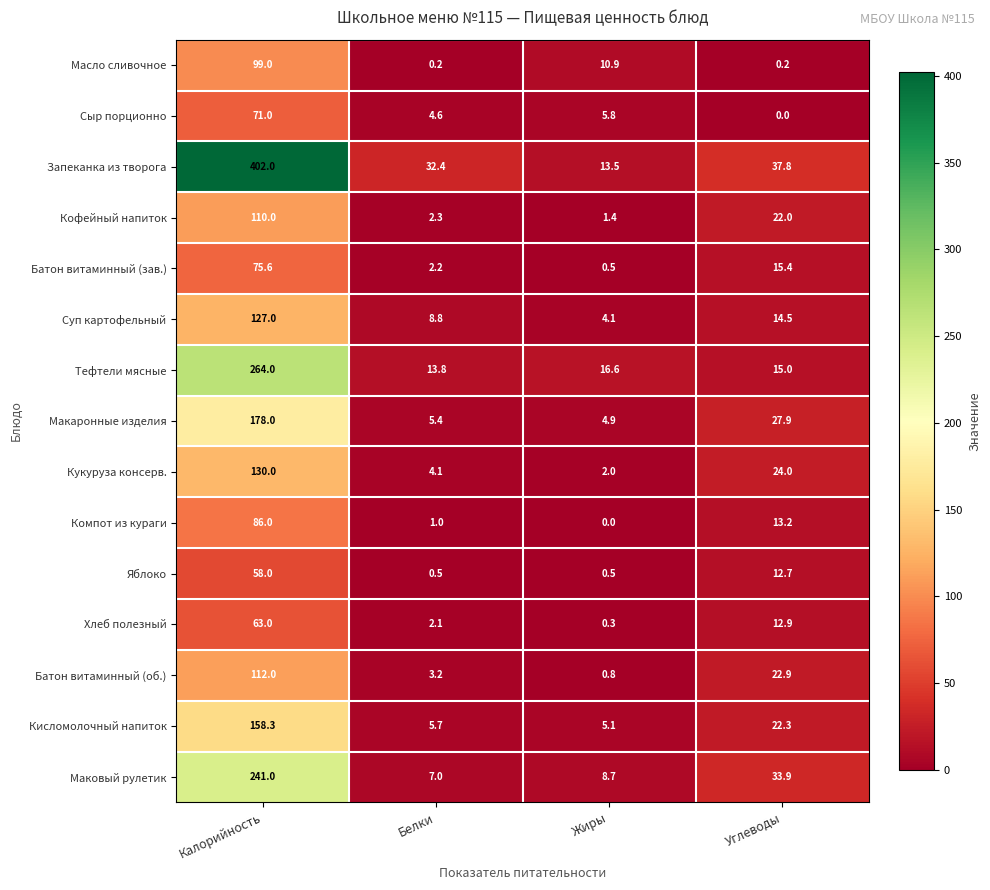

What is the maximum value for Компот из кураги?

86.0